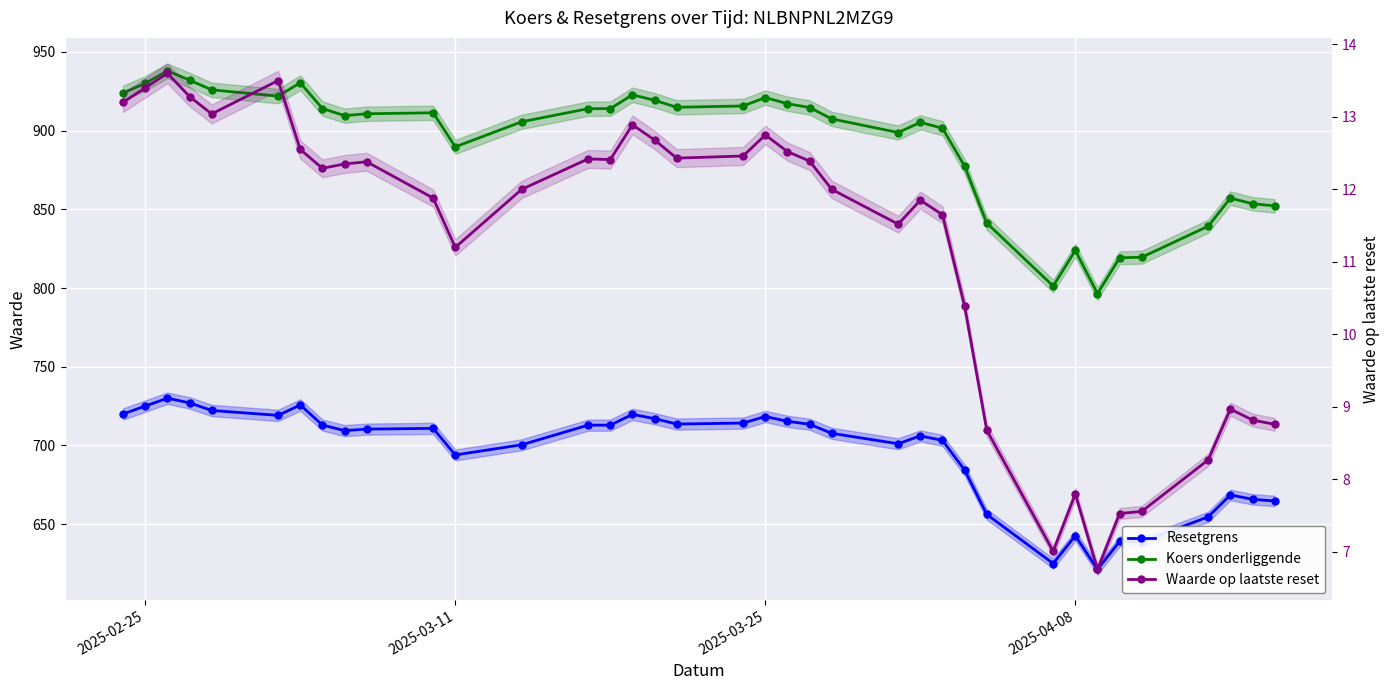

Reading left to right, what are all the values shown in this chart?

Resetgrens: 720.0	725.0	730.0	727.0	722.2	719.1	725.7	713.0	709.4	710.4	710.8	694.0	700.4	712.9	712.9	719.7	717.0	713.6	714.2	718.4	715.3	713.5	707.7	701.1	706.1	703.2	684.4	656.2	625.0	642.6	621.2	639.0	638.8	654.6	668.6	665.8	664.7
Koers onderliggende: 924.0	930.0	938.0	932.1	925.9	921.9	930.4	914.0	909.5	910.7	911.3	889.7	905.6	914.0	914.0	922.8	919.3	914.8	915.7	921.0	917.1	914.7	907.5	898.8	905.2	901.5	877.4	841.3	801.3	823.9	796.5	819.2	819.6	839.3	857.1	853.6	852.2
Waarde op laatste reset: 13.2	13.4	13.6	13.3	13.0	13.5	12.6	12.3	12.3	12.4	11.9	11.2	12.0	12.4	12.4	12.9	12.7	12.4	12.5	12.8	12.5	12.4	12.0	11.5	11.8	11.7	10.4	8.7	7.0	7.8	6.8	7.5	7.6	8.3	9.0	8.8	8.8